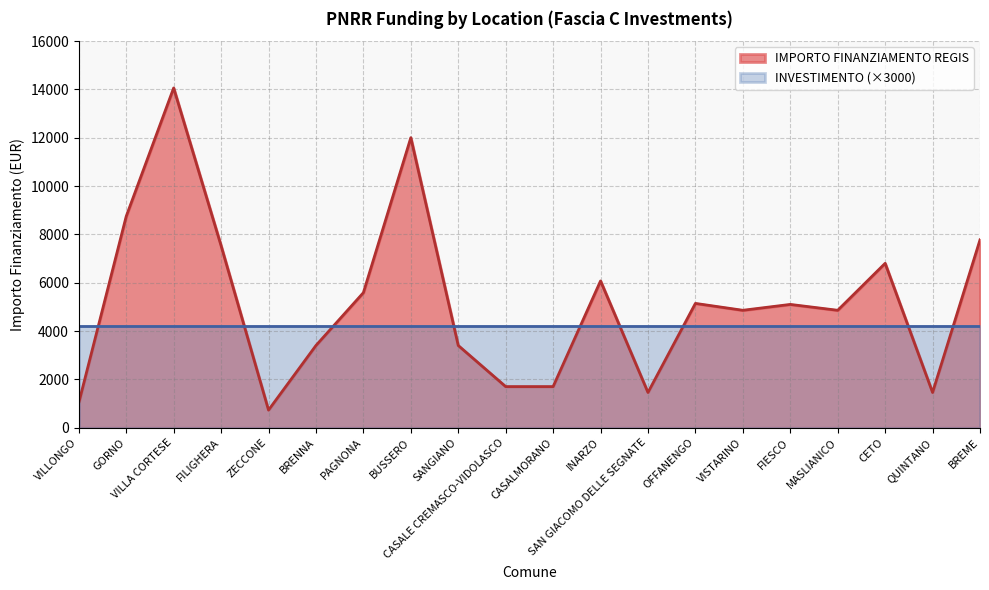

Where is the data nearest to the value 7396?

FILIGHERA